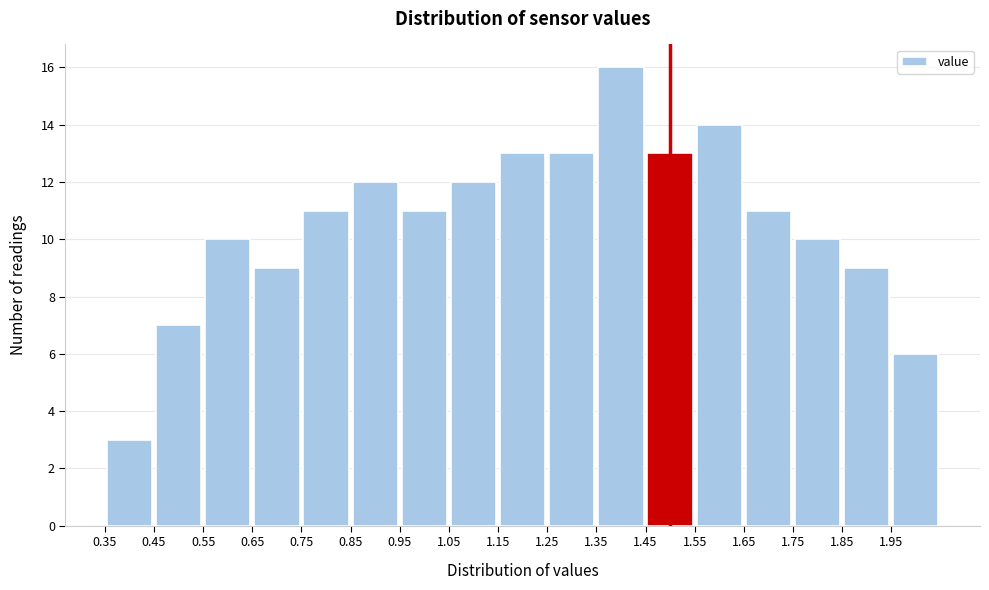

Reading left to right, transcribe this chart: for each bar, give the range it covers on the x-axis and its height. The values are not printed on the chart, so give them approximately, as read against the axis.

0.35 to 0.45: 3
0.45 to 0.55: 7
0.55 to 0.65: 10
0.65 to 0.75: 9
0.75 to 0.85: 11
0.85 to 0.95: 12
0.95 to 1.05: 11
1.05 to 1.15: 12
1.15 to 1.25: 13
1.25 to 1.35: 13
1.35 to 1.45: 16
1.45 to 1.55: 13
1.55 to 1.65: 14
1.65 to 1.75: 11
1.75 to 1.85: 10
1.85 to 1.95: 9
1.95 to 2.05: 6